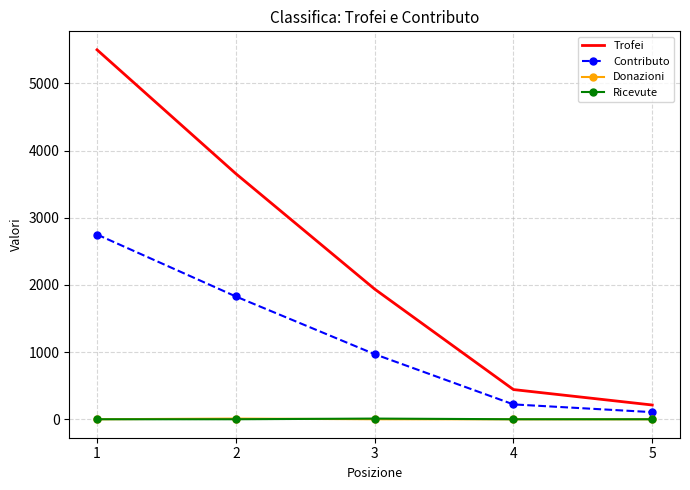

Which series has the widest spread of values?

Trofei